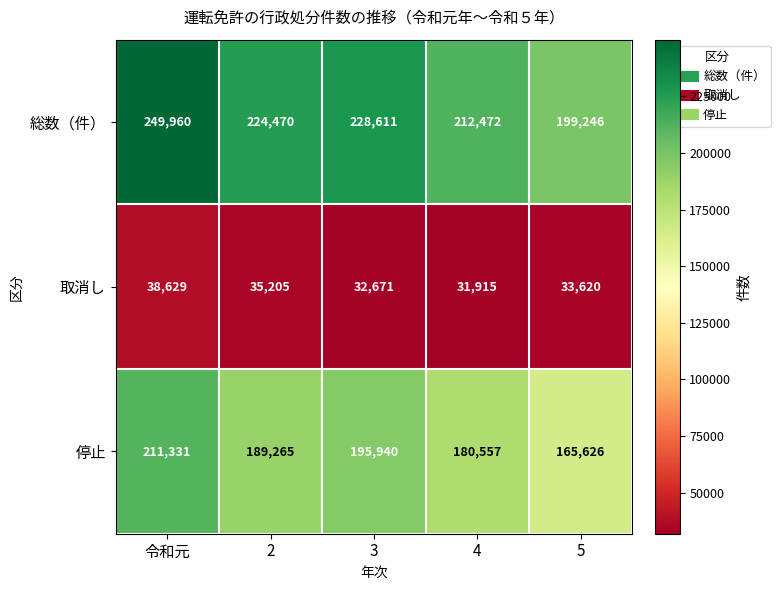

How many values in the 総数（件） series are below 224470?

2